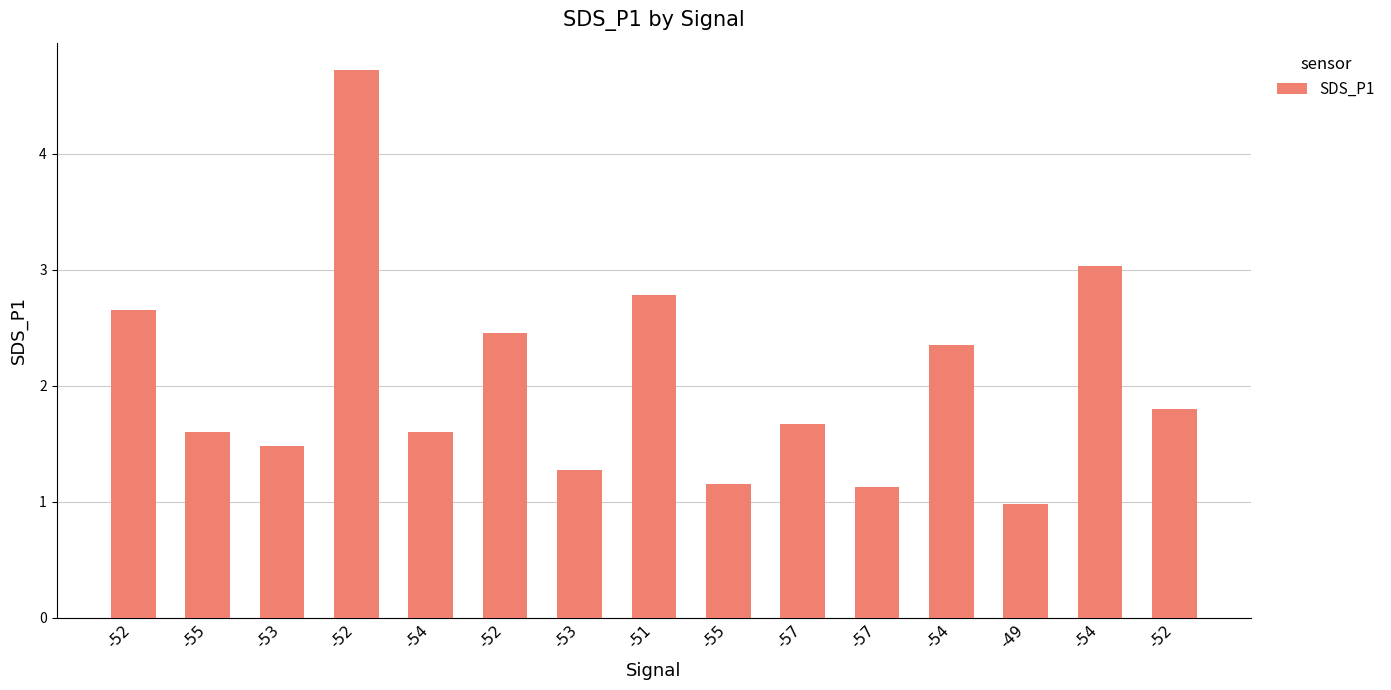

What is the difference between the values at -55 and -53?

0.3